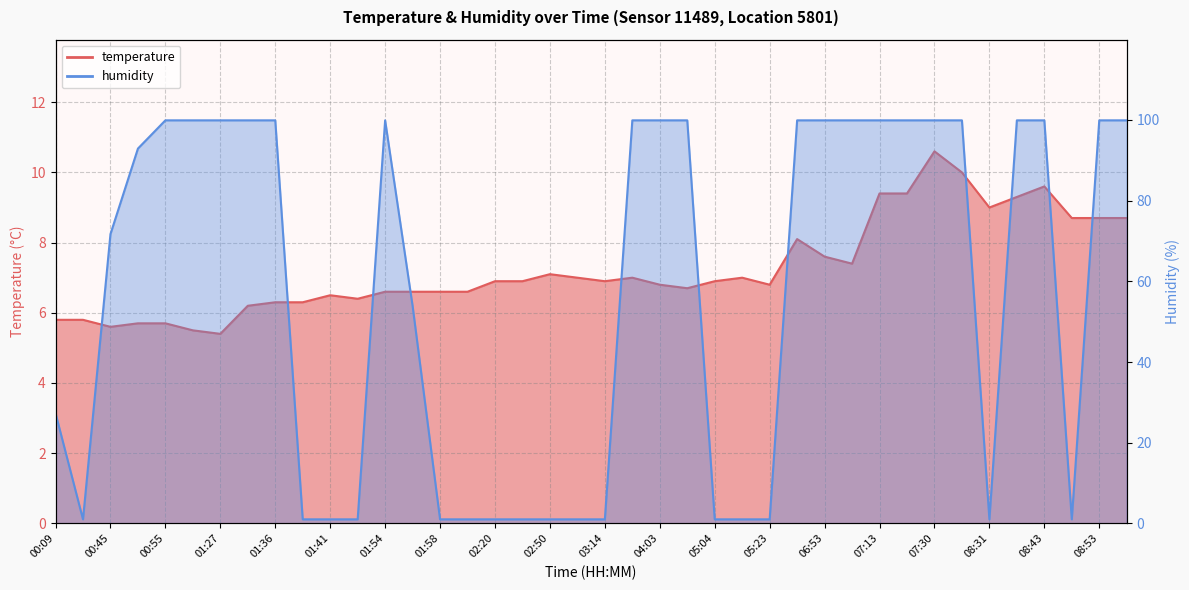

What is the difference between the maximum and minimum values in the temperature series?

5.2